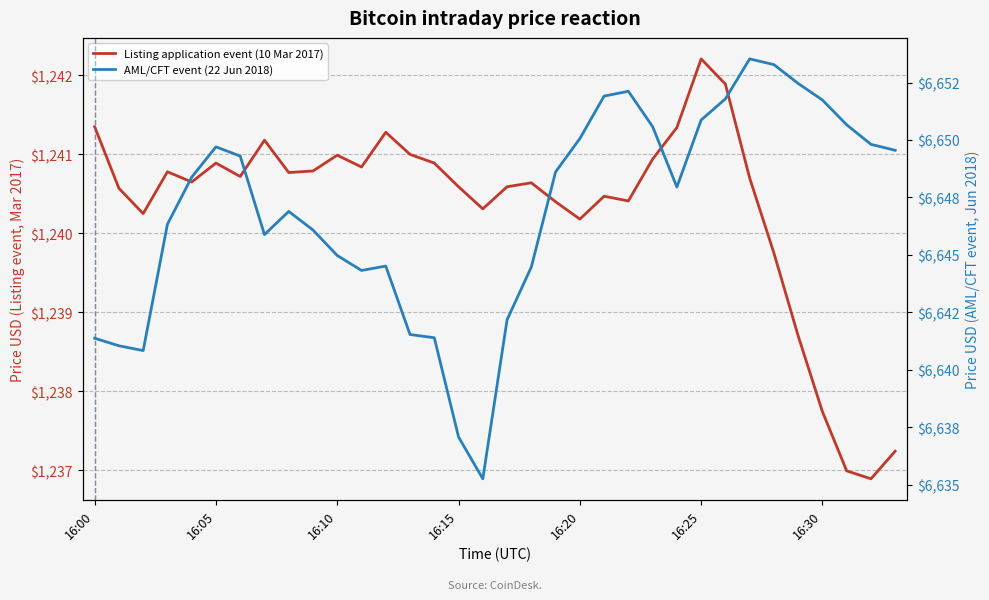

What is the total value across all series at 27?

7894.2